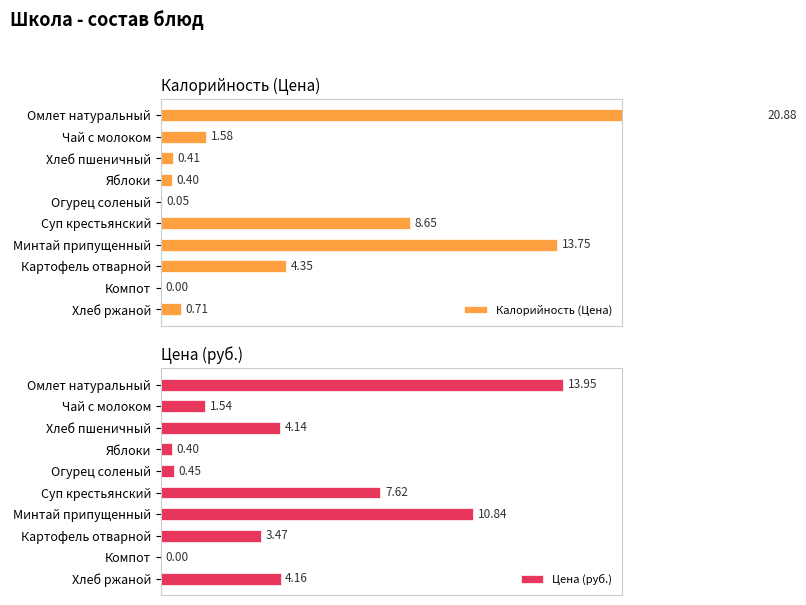

Which series has the largest total across all categories?

Калорийность (Цена)